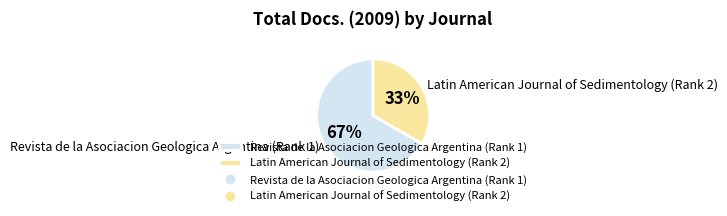

How many segments does this pie chart have?

2